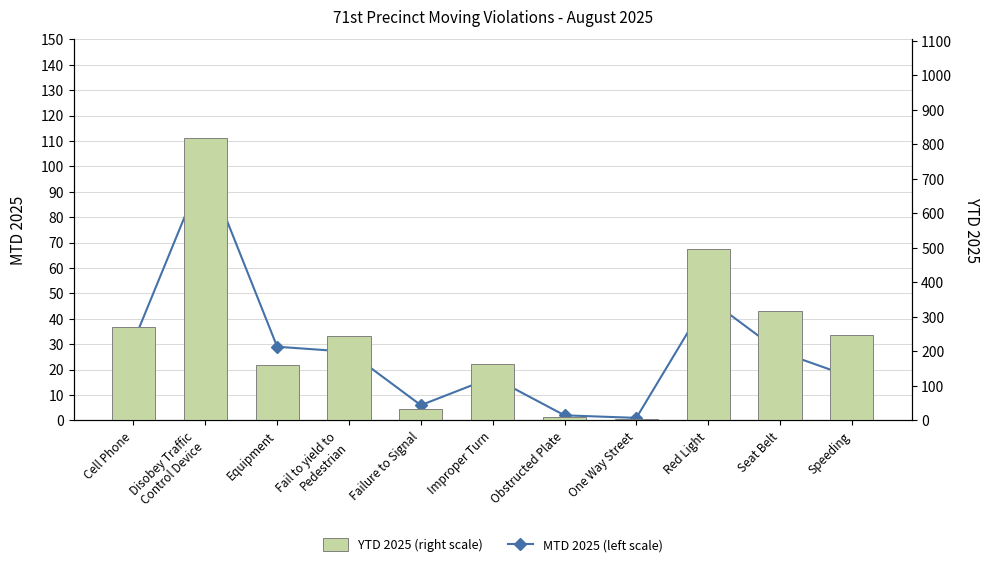

At Improper Turn, list the series in order from largest to smallest.

YTD 2025 (right scale), MTD 2025 (left scale)